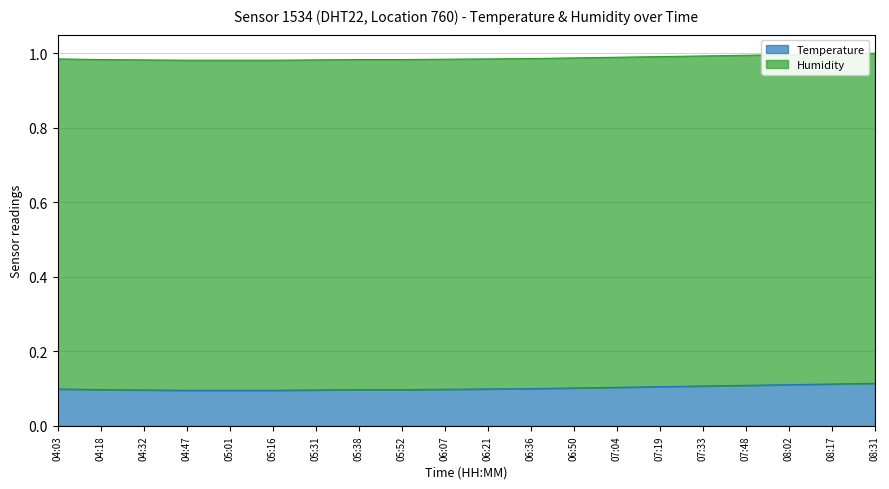

Does the chart have visible grid lines?

Yes